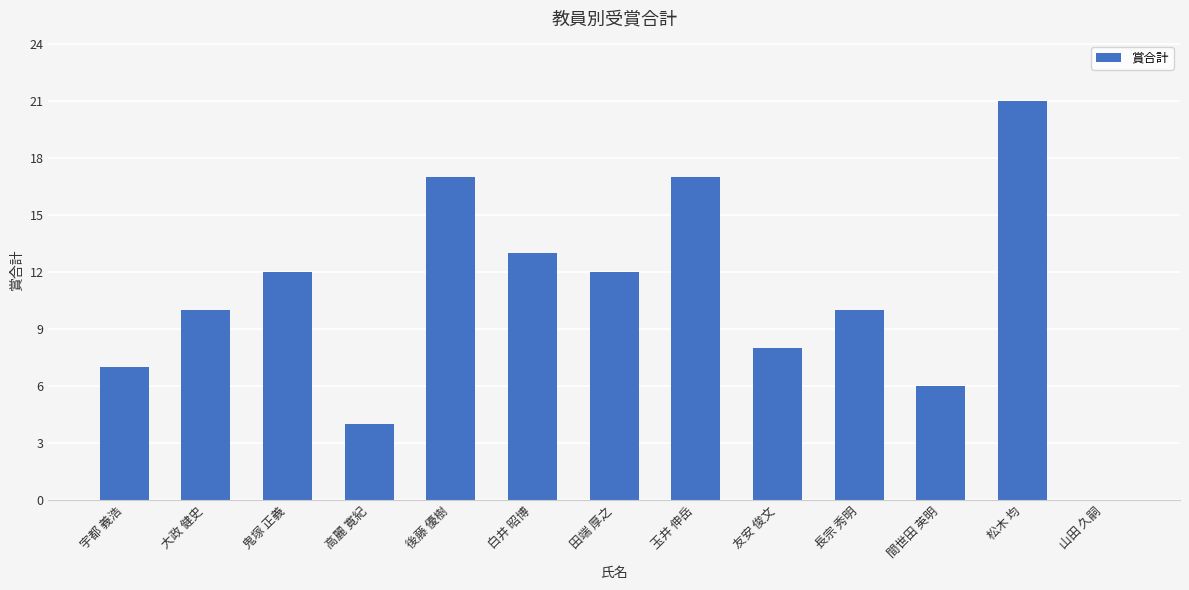

At which category does the chart reach its peak across all series?

松木 均